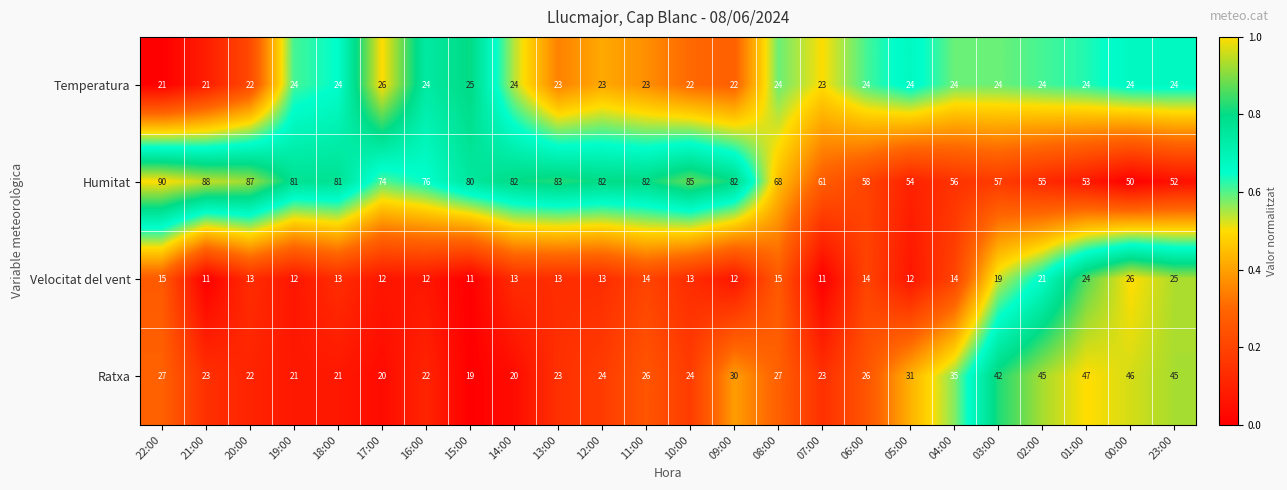

What is the sum of the Velocitat del vent values at 16:00 and 03:00?

31